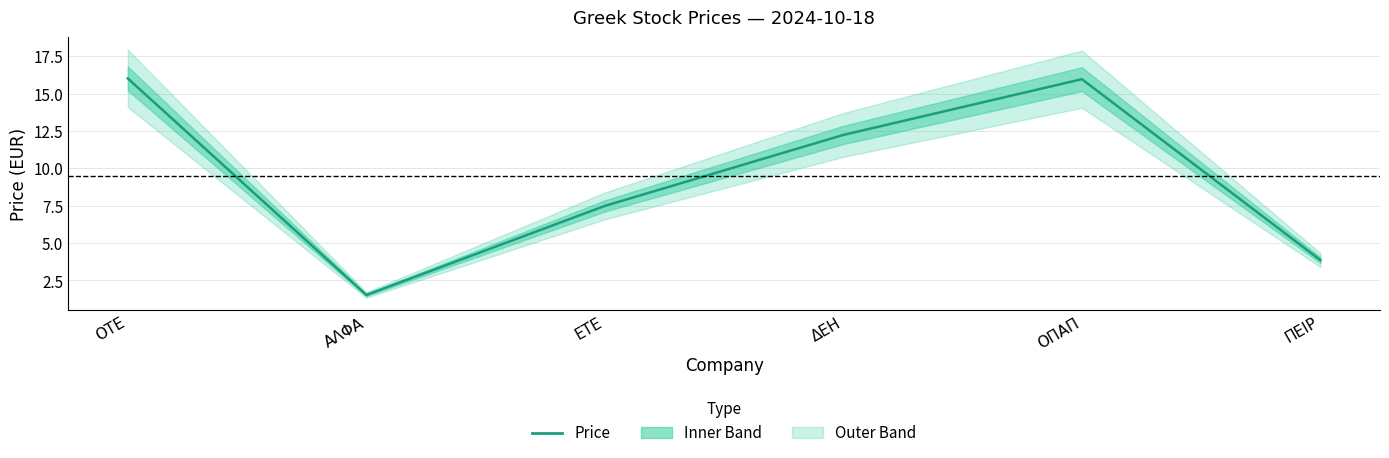

True or false: the data shows 5.6 at ΠΕΙΡ.

False